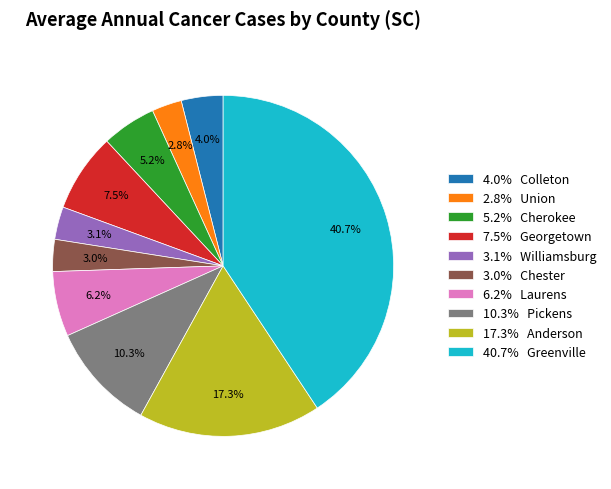

Which category has the biggest portion of the pie?

40.7% Greenville